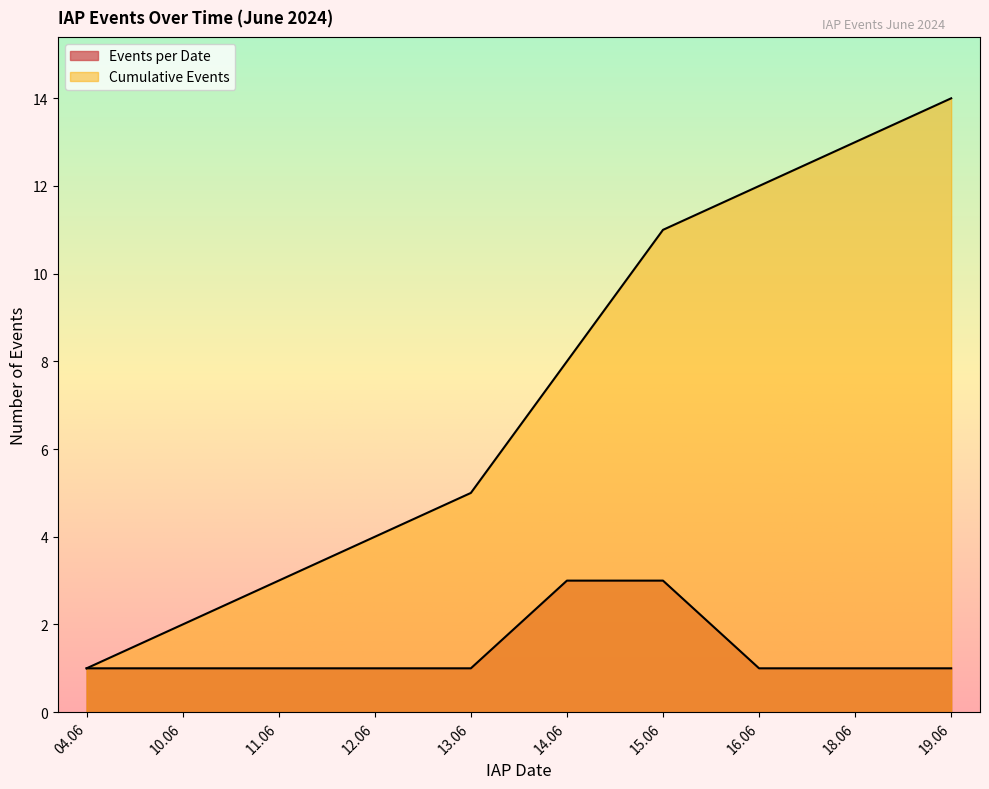

True or false: Events per Date has a value of 1 at 04.06.2024.

False